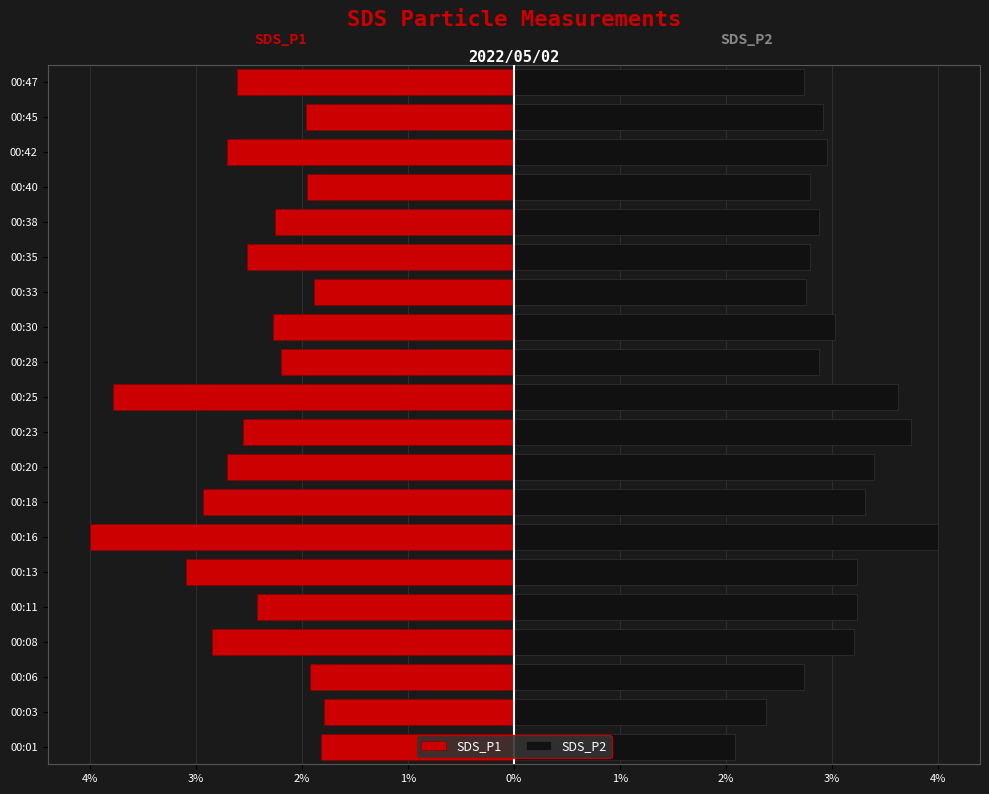

Which series has the largest range (max minus min)?

SDS_P1